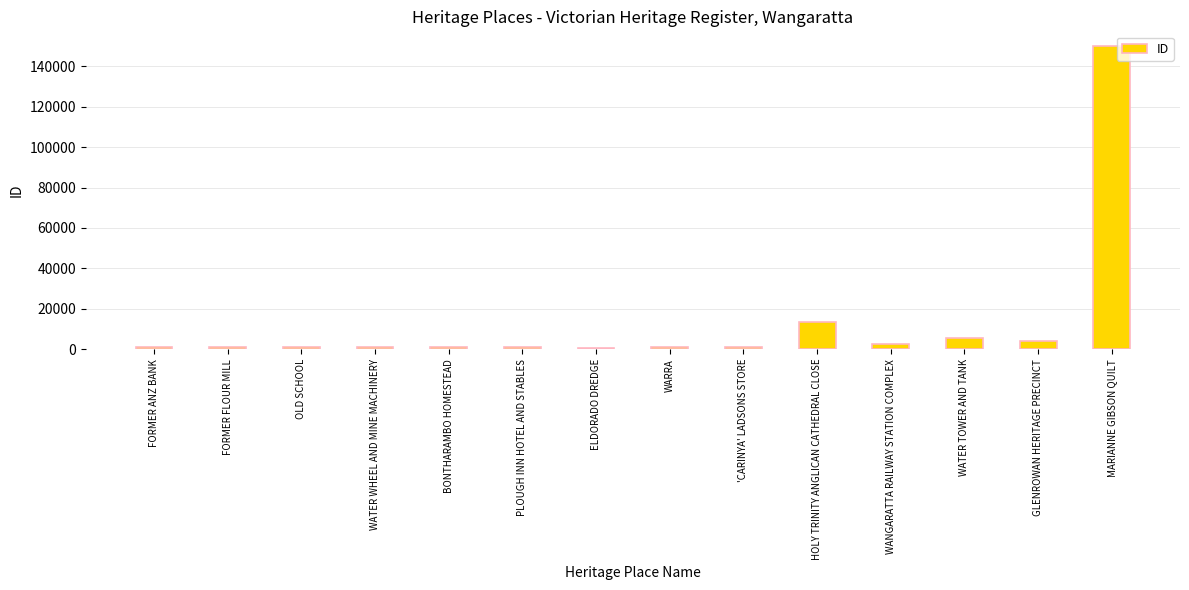

Is it true that the value at HOLY TRINITY ANGLICAN CATHEDRAL CLOSE is 13621?

True